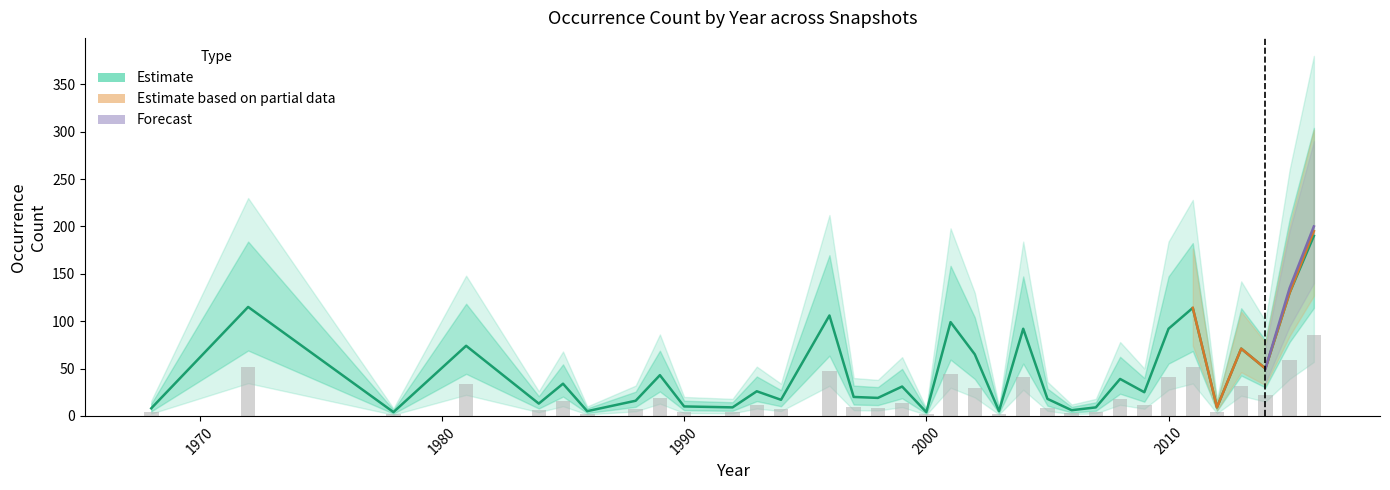

Rank the categories by 2017-12-22 value from highest to lowest.

2016, 2015, 1972, 2011, 1996, 2001, 2004, 2010, 1981, 2013, 2002, 2014, 1989, 2008, 1985, 1999, 1993, 2009, 1997, 1998, 2005, 1994, 1988, 1984, 1990, 1992, 2007, 2012, 1968, 2006, 1986, 2003, 1978, 2000